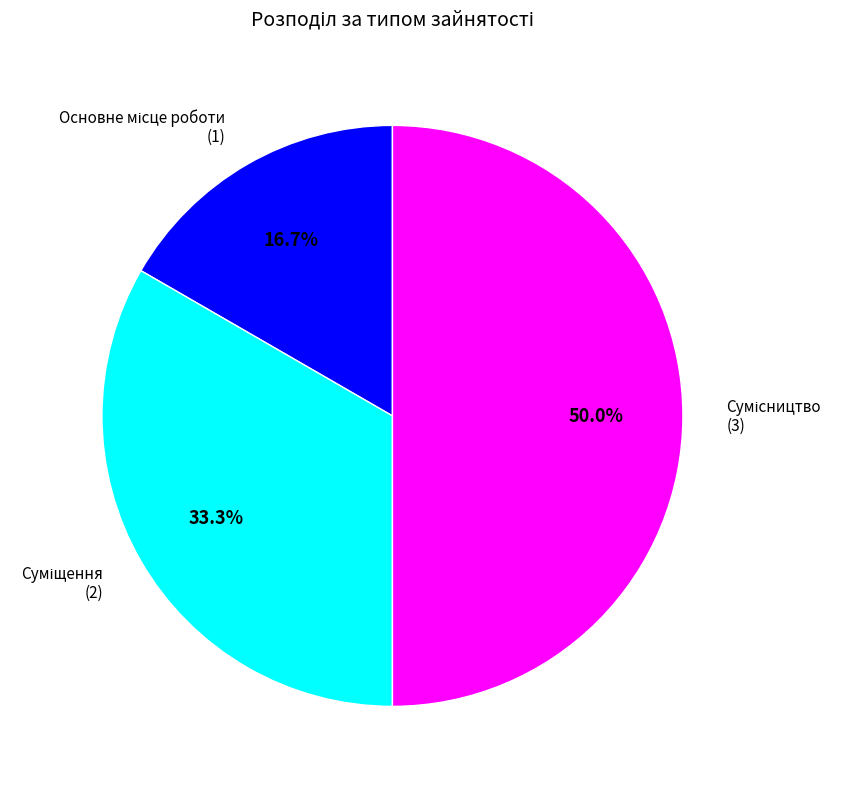

What is the ratio of the value at Суміщення to the value at Сумісництво?

0.7